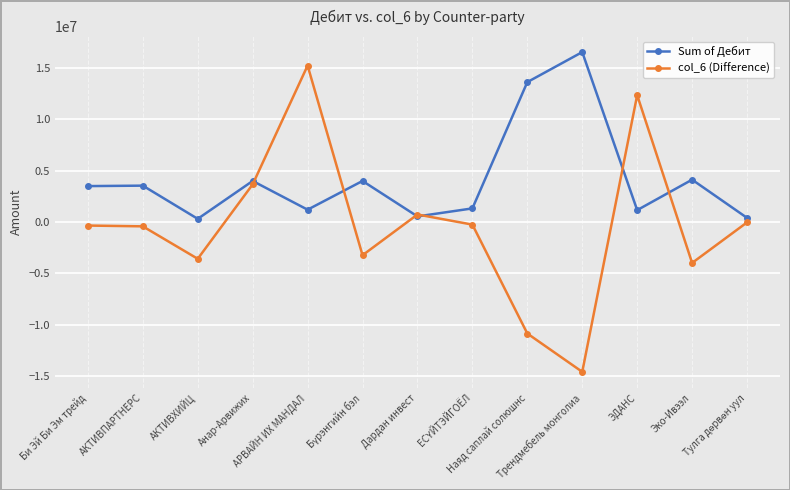

Count the number of data series in this chart.

2